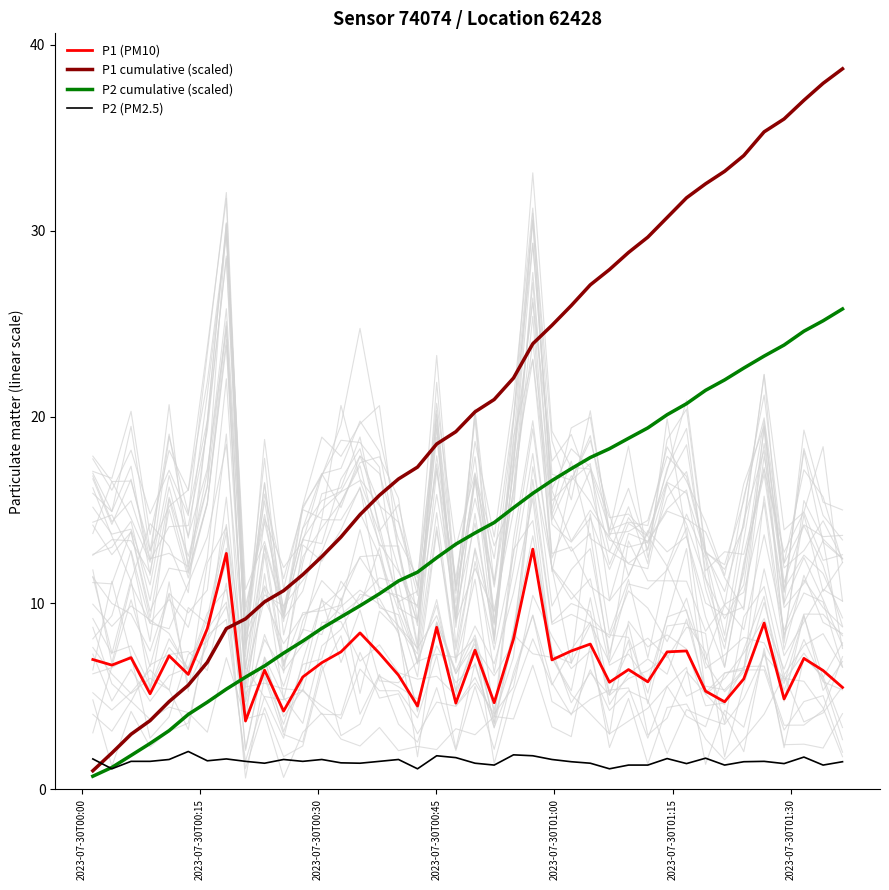

How many lines are shown in the chart?

4